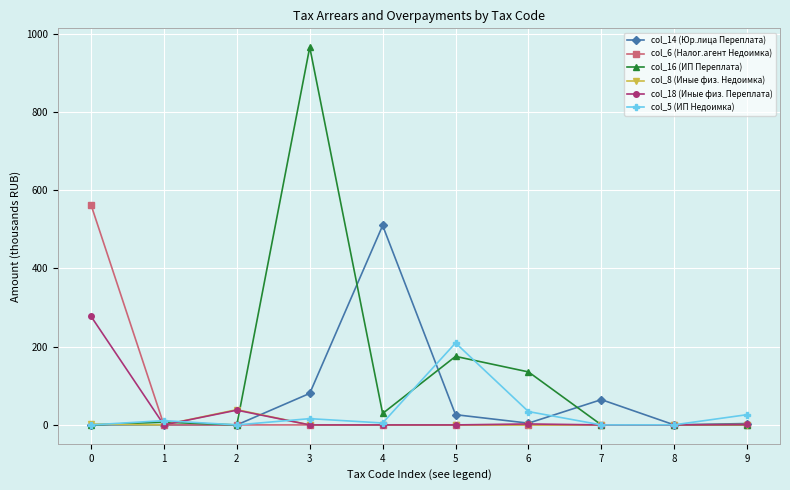

True or false: col_5 (ИП Недоимка) has more than 1 interior local peaks.

True